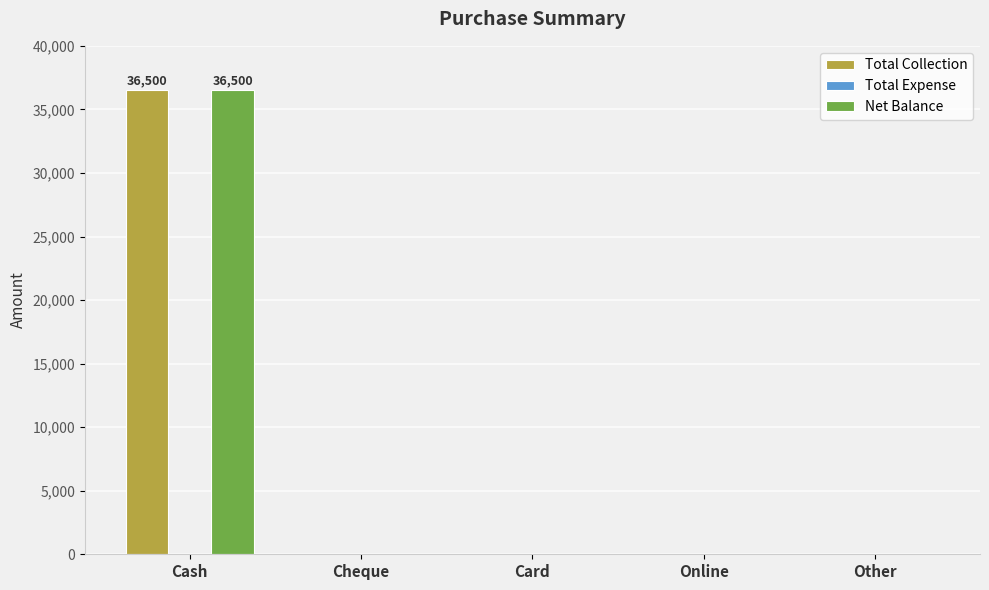

How many values in the Total Collection series exceed 0?

1